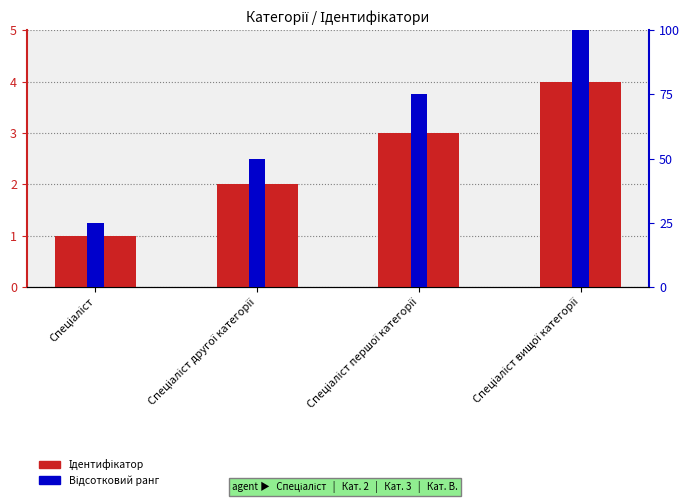

Does the chart contain stacked bars?

No